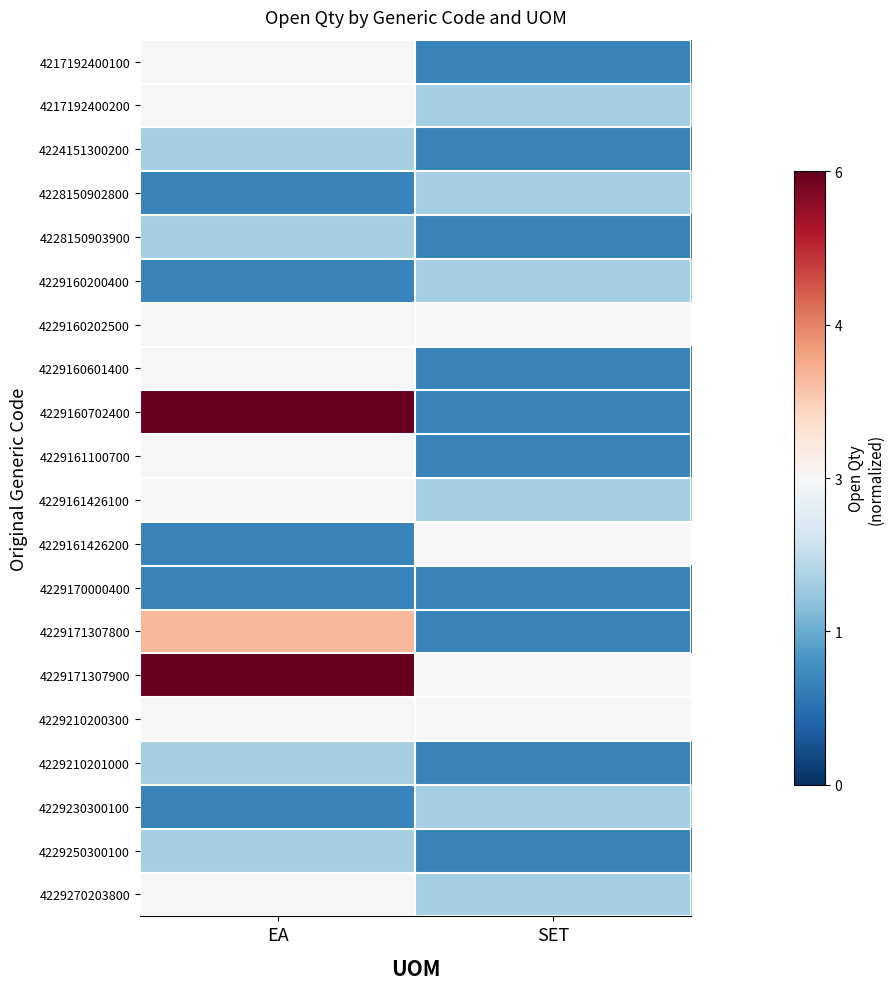

List the series in order of their peak value, highest first.

4229160702400, 4229171307900, 4229171307800, 4217192400100, 4217192400200, 4229160202500, 4229160601400, 4229161100700, 4229161426100, 4229161426200, 4229210200300, 4229270203800, 4224151300200, 4228150902800, 4228150903900, 4229160200400, 4229210201000, 4229230300100, 4229250300100, 4229170000400